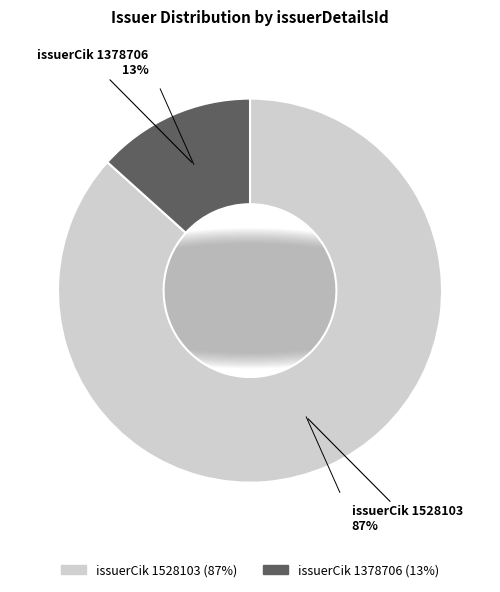

How many slices are in this pie chart?

2